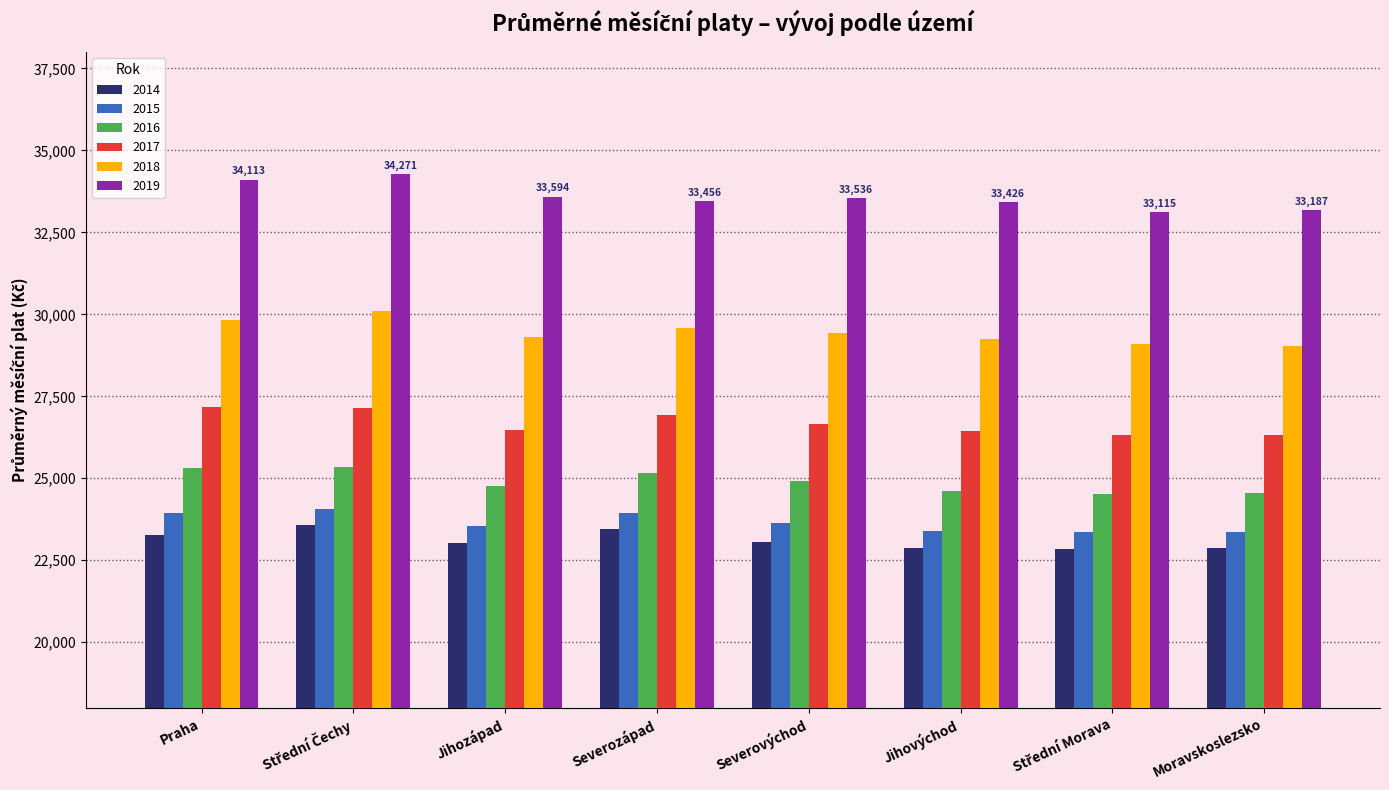

How many values in the 2019 series are below 33536?

4